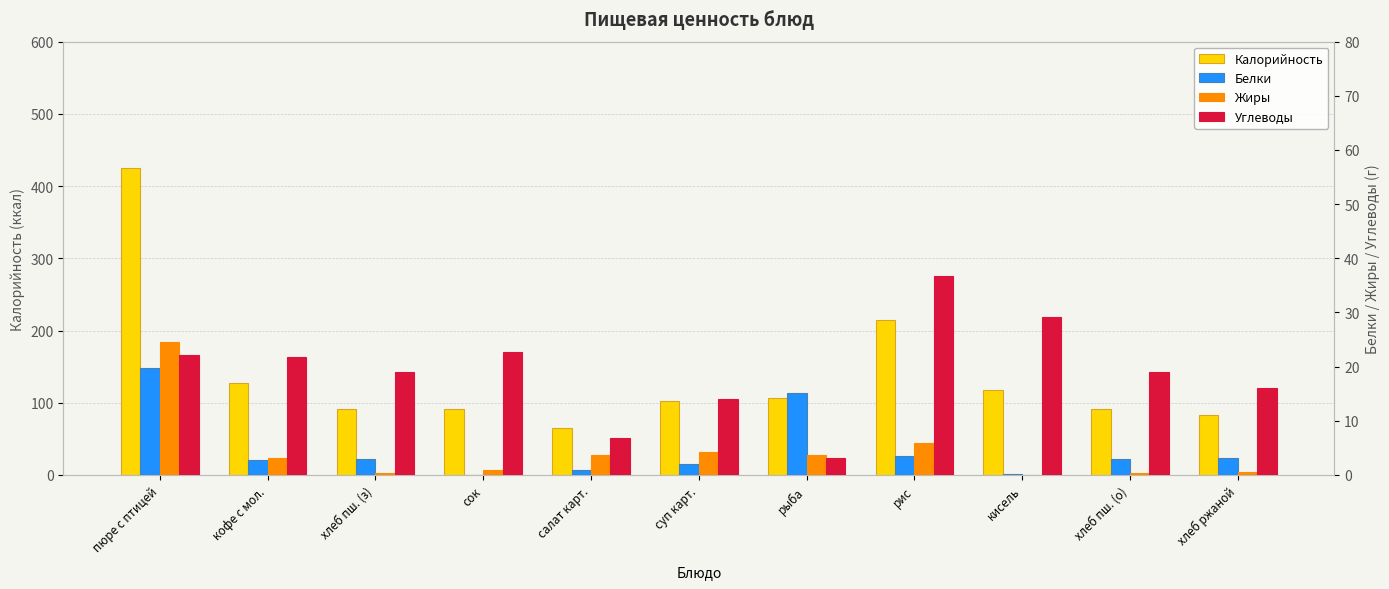

What value does the Калорийность series have at хлеб пш. (о)?

90.8